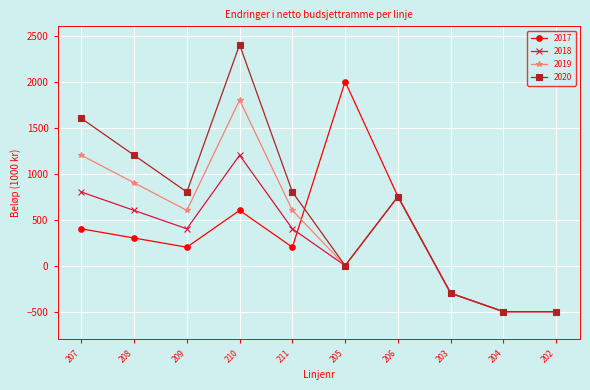

What is the difference between the 2017 values at 210 and 202?

1100